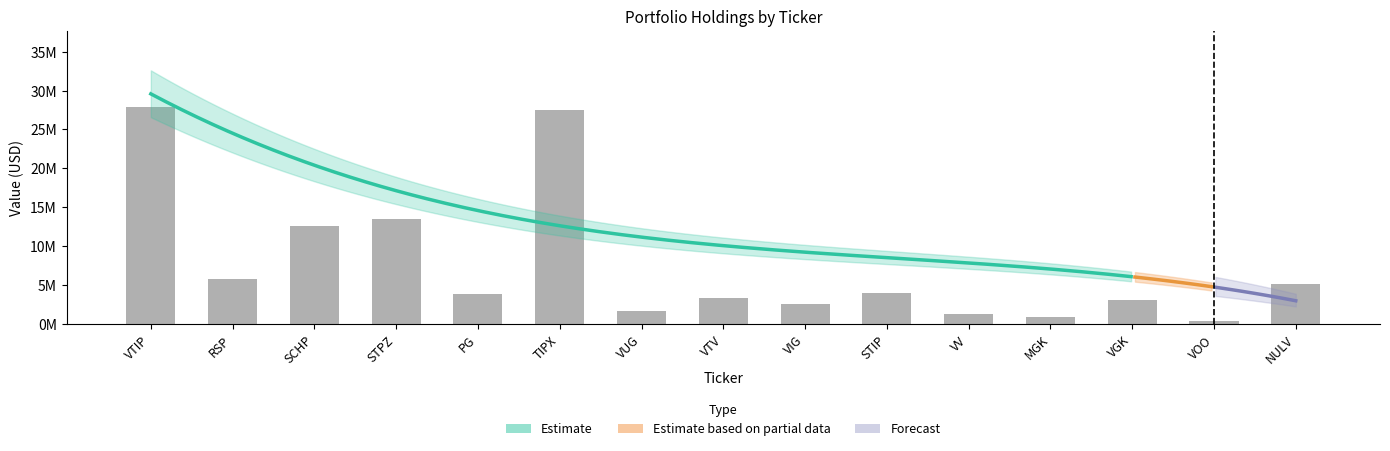

Approximately how many times larger is the value at STIP compared to VUG?

2.4